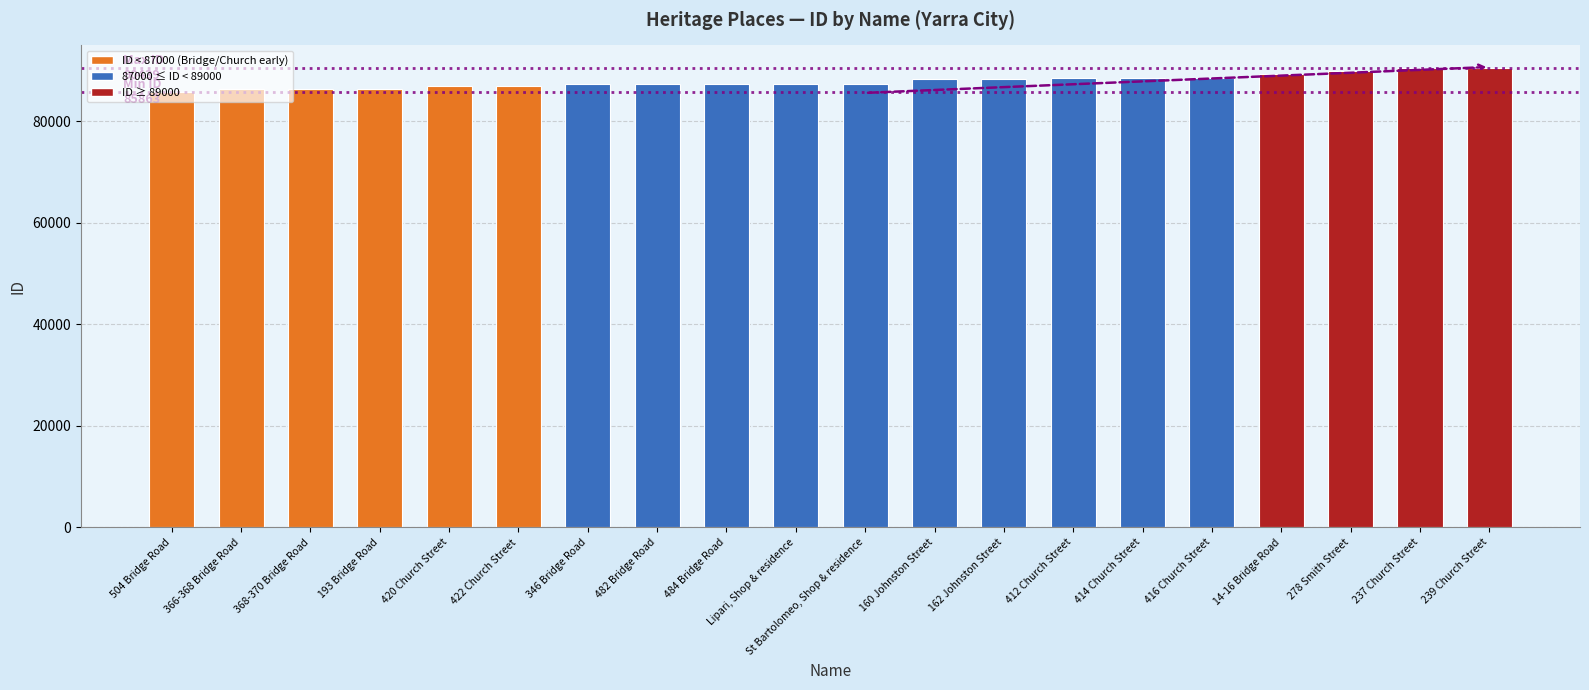

What is the maximum value shown in the chart?

90439